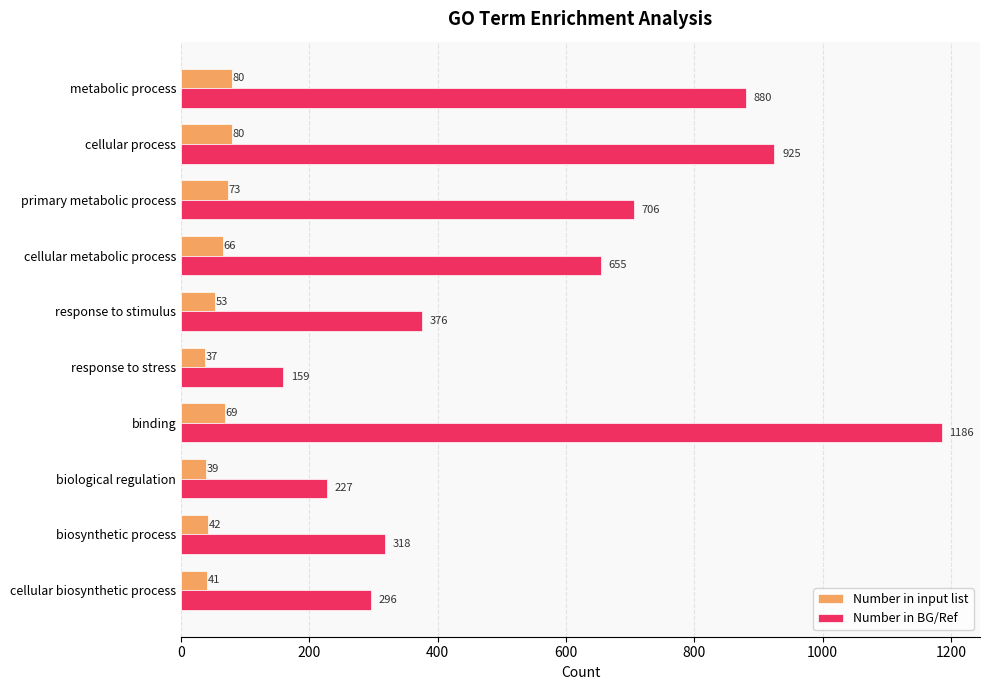

Count the number of categories in the chart.

10